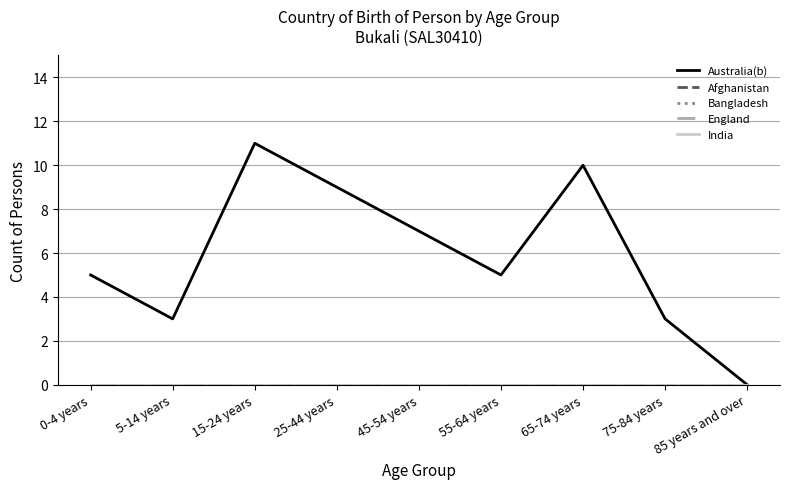

Does the chart have visible grid lines?

Yes